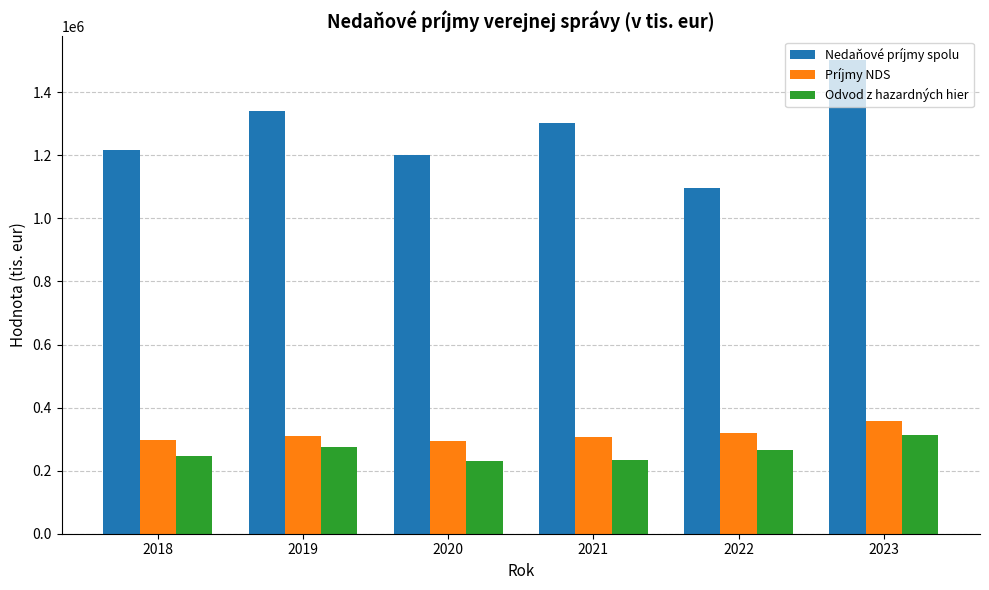

Which series changed the most between 2019 and 2023?

Nedaňové príjmy spolu